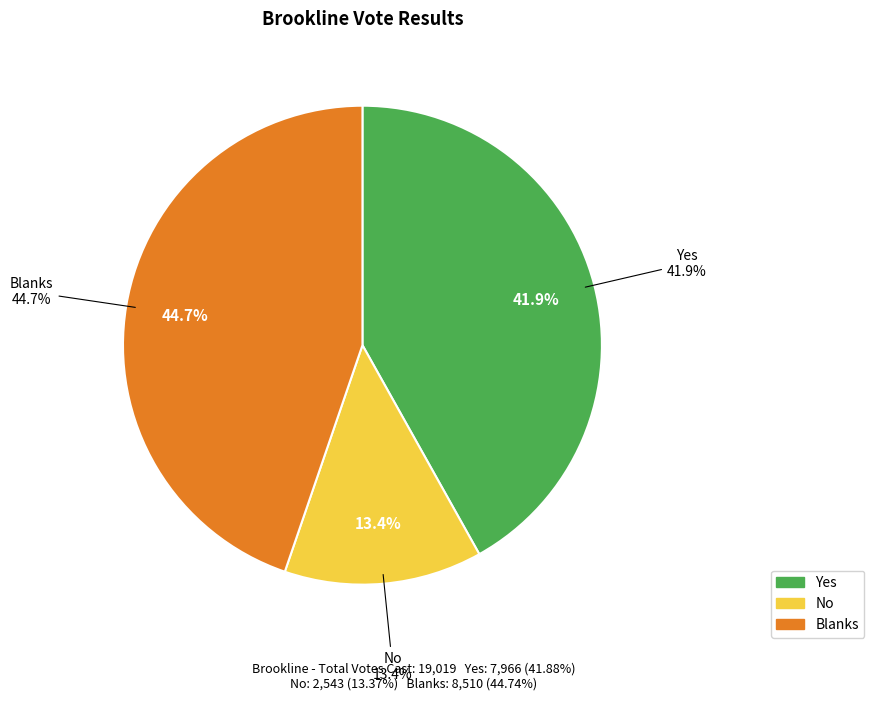

Is there any slice that represents more than half of the pie?

No